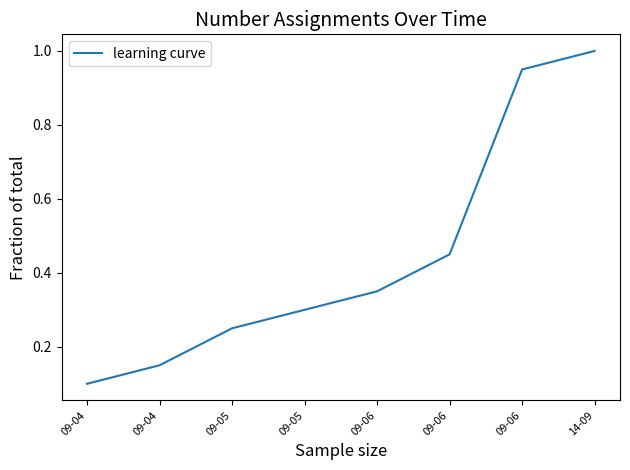

Where is the data nearest to the value 0?

09-04